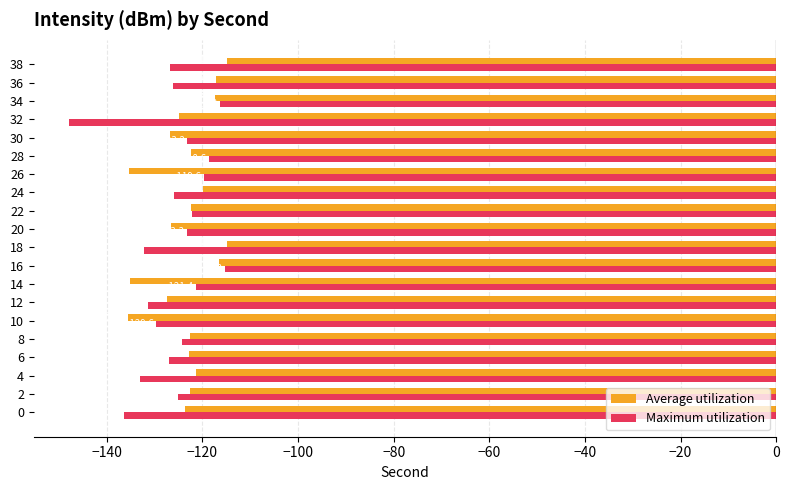

Which series has the largest total across all categories?

Average utilization